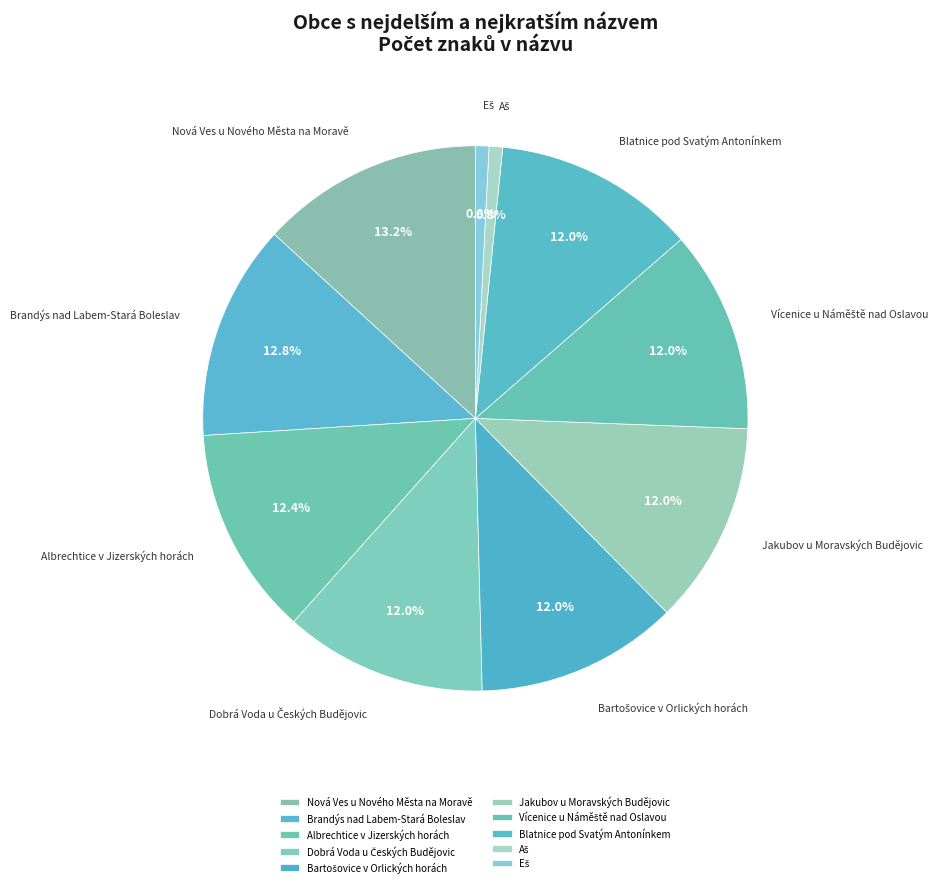

To the nearest percent, what is the average slice percentage?

10%